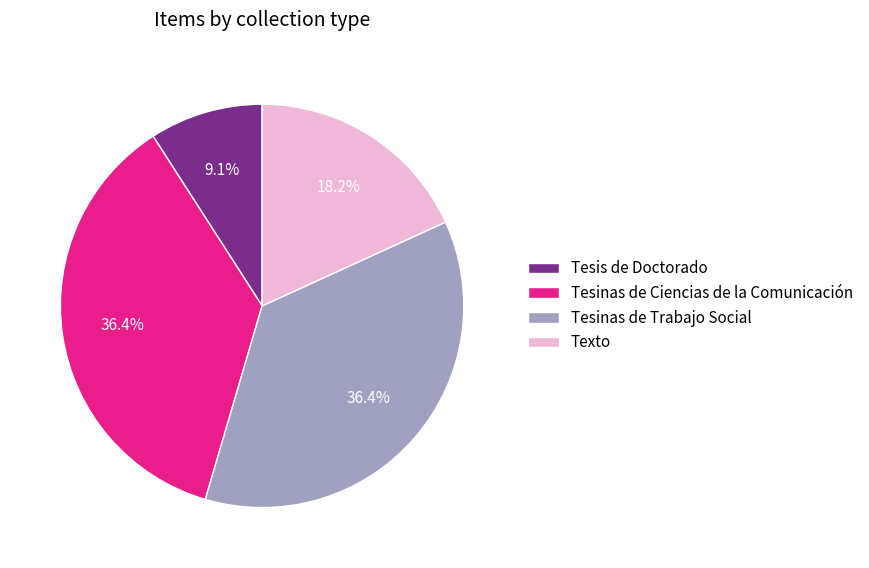

What is the smallest slice in the pie chart?

Tesis de Doctorado